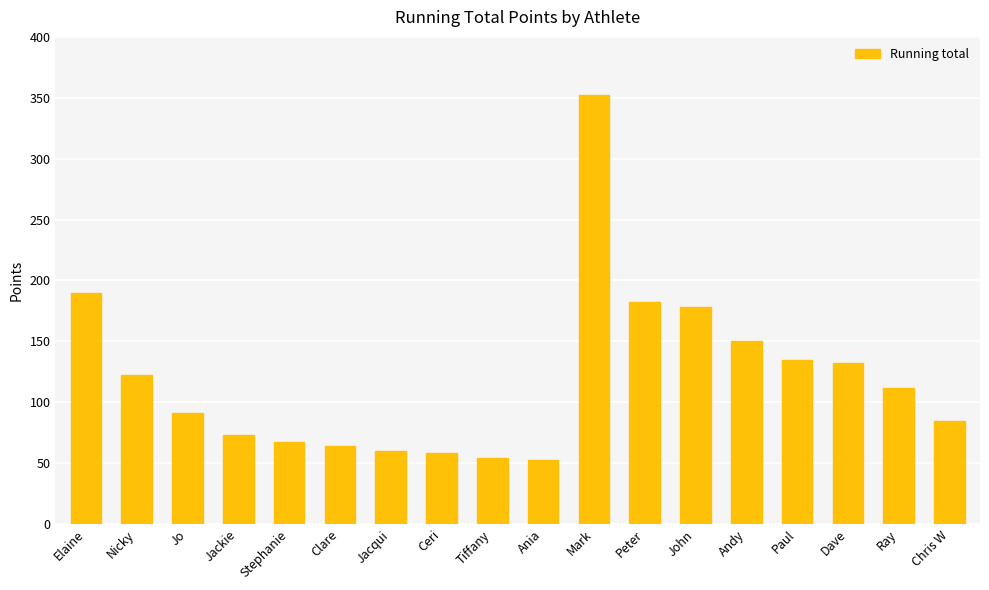

Between Ray and Ania, which is larger?

Ray